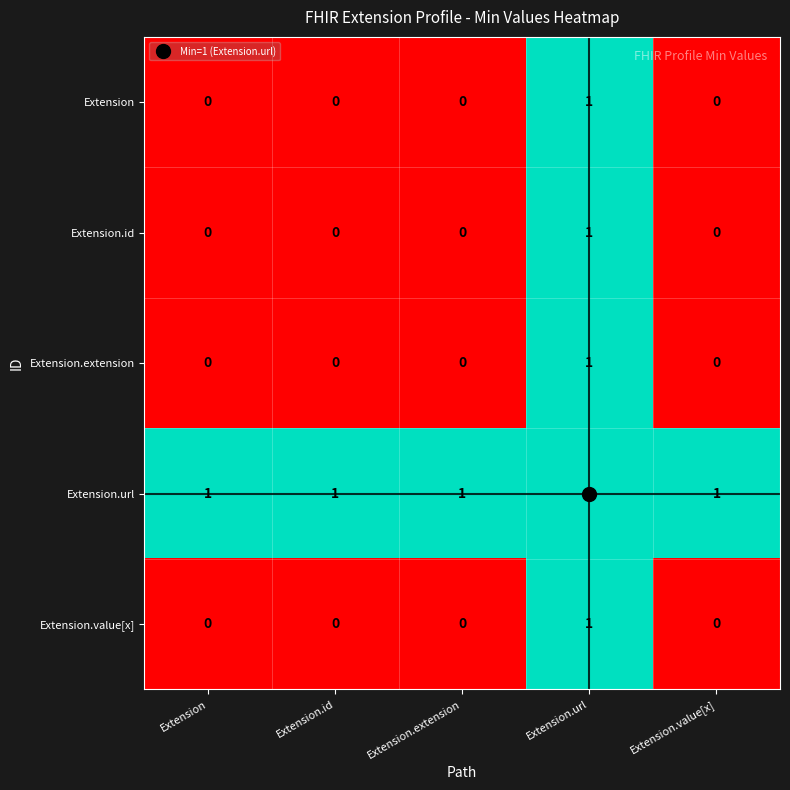

Count the Extension values in the range 0 to 1.

5